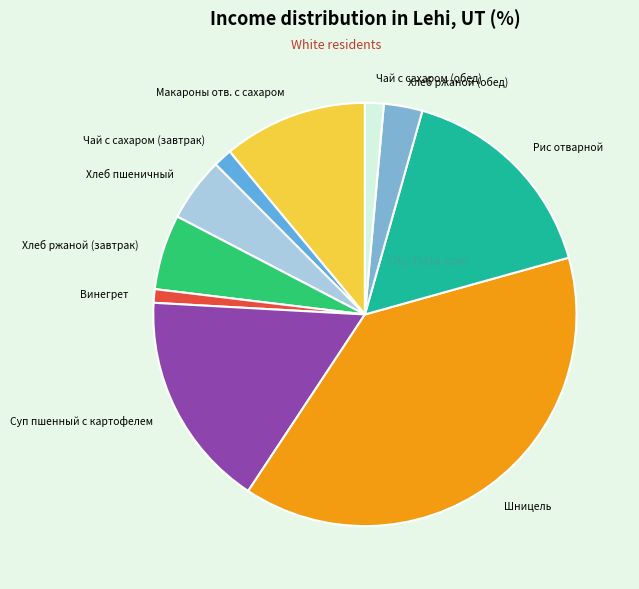

True or false: Суп пшенный с картофелем accounts for 17% of the total.

True